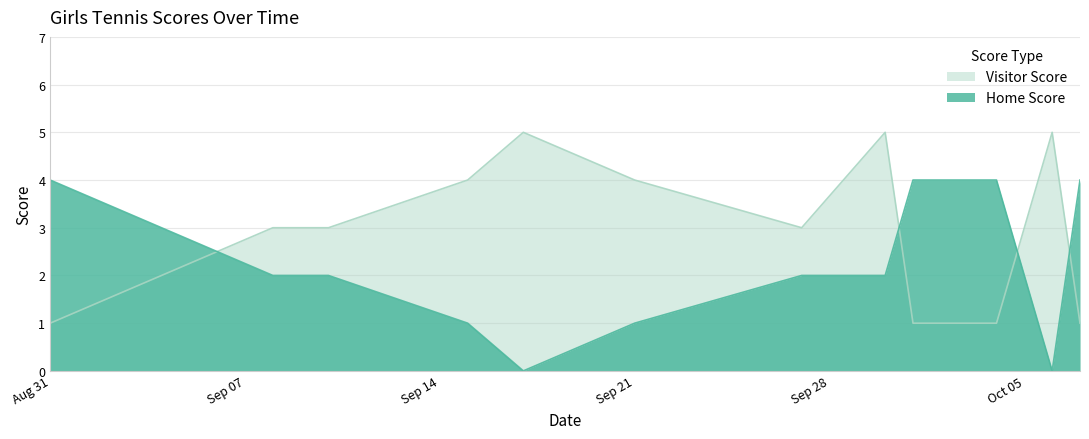

After their last crossing, which series has the higher values: Visitor Score or Home Score?

Home Score